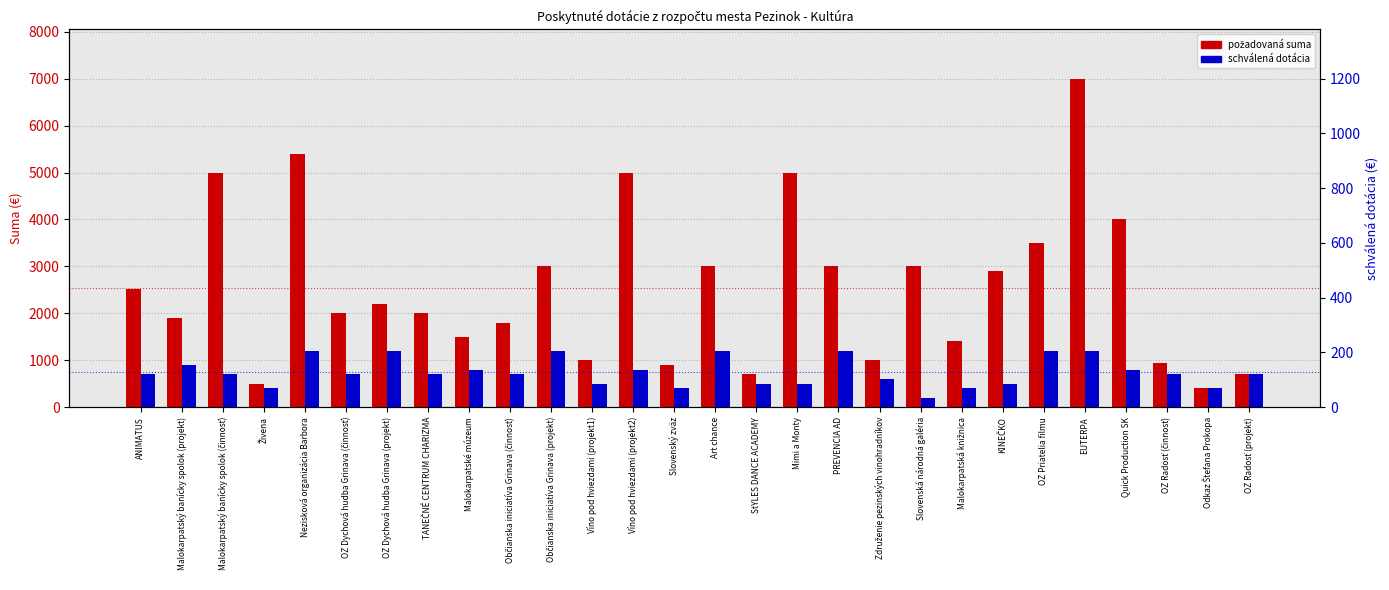

Which series changed the most between OZ Dychová hudba Grinava (činnosť) and KINEČKO?

požadovaná suma